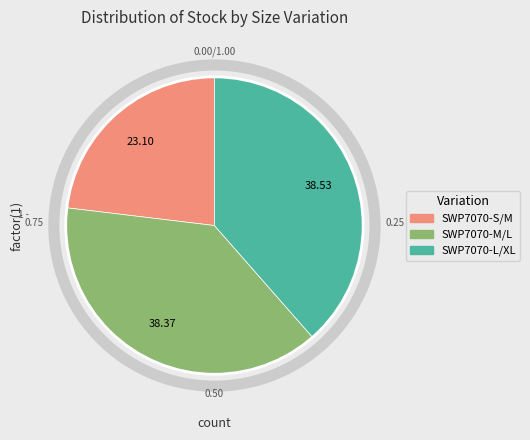

Is the sum of SWP7070-S/M and SWP7070-M/L greater than half?

Yes